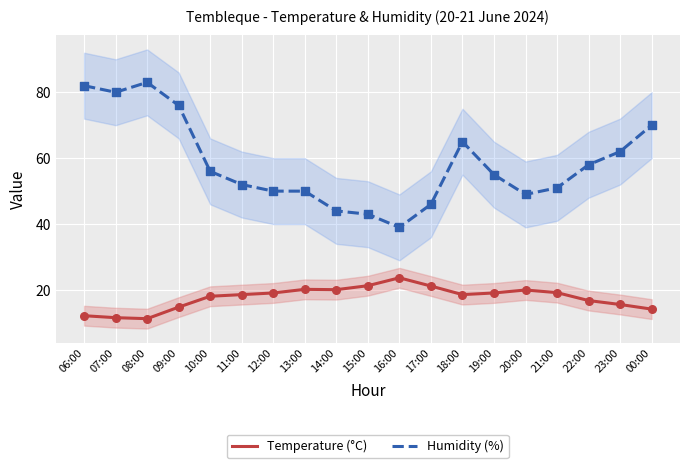

What is the total value across all series at 11:00?

70.6